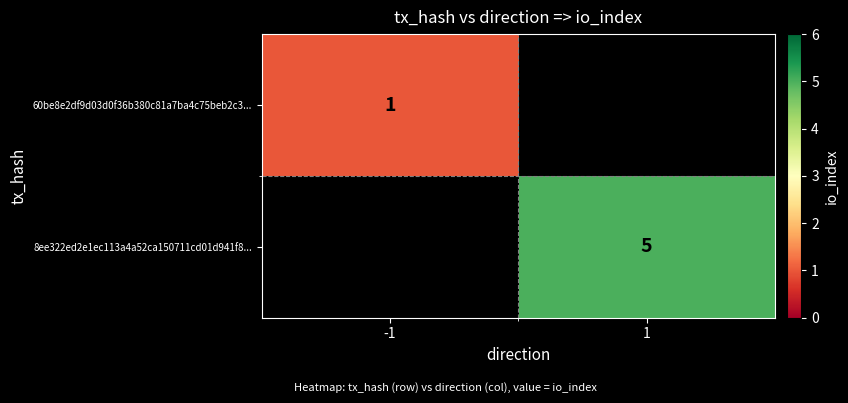

The value of 8ee322ed2e1ec113a4a52ca150711cd01d941f8... at 1 is 5. True or false?

True